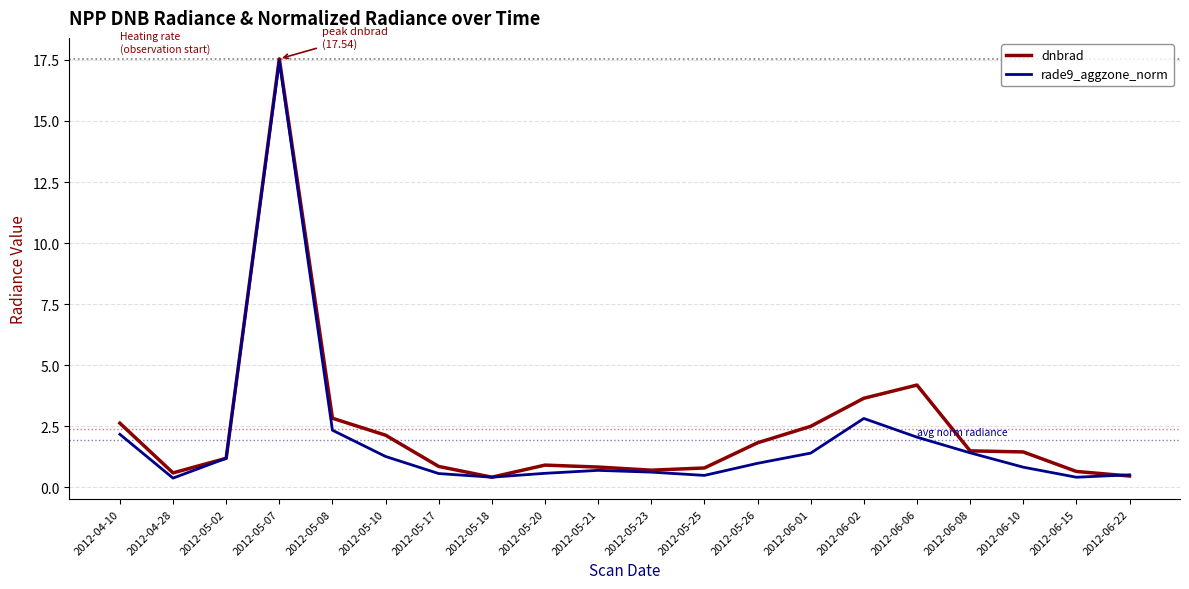

The value of rade9_aggzone_norm at 2012-05-23 is 0.6. True or false?

True